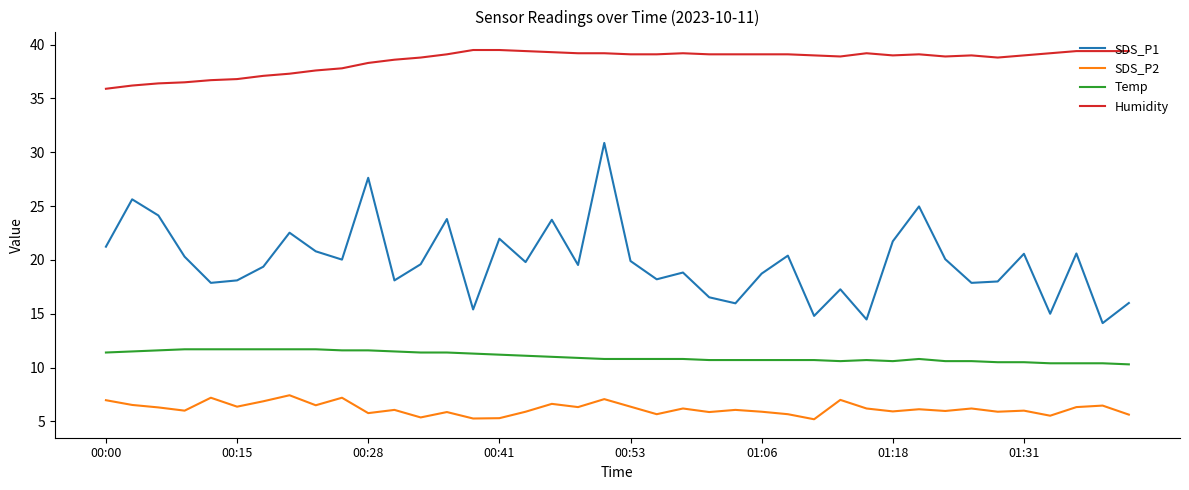

Does the chart have visible grid lines?

No